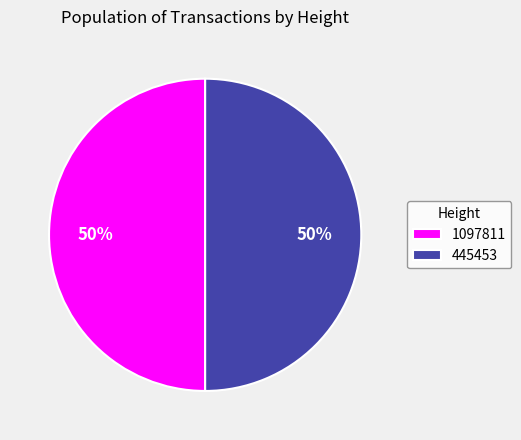

Combined, do 445453 and 1097811 account for over 50%?

Yes